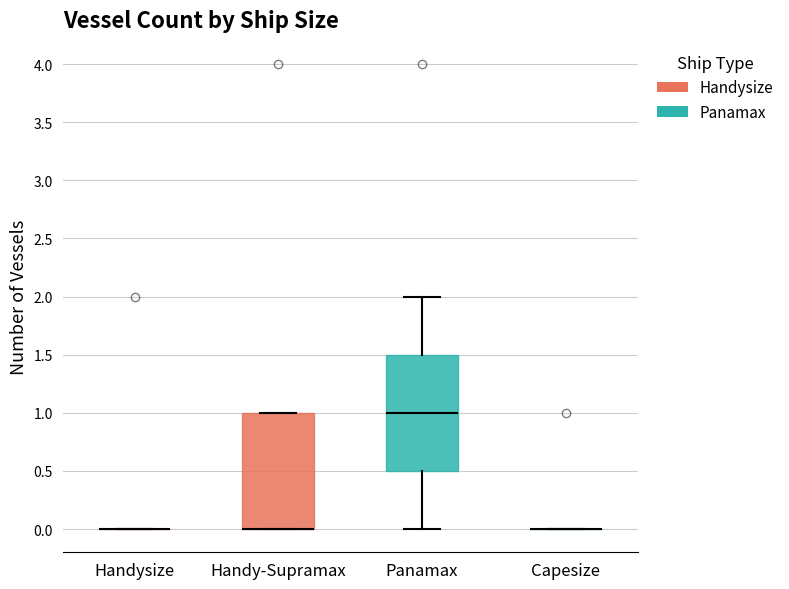

Reading left to right, read every box against the y-axis: the position of its median line, the range the box covers, and the ends of its whiskers. The values are not printed on the chart, so give them approximately, as read against the axis.

Handysize: box collapsed to a line at 0.0, whiskers 0.0 to 0.0
Handy-Supramax: median 0.0 (drawn on the box's lower edge), box 0.0 to 1.0, whiskers 0.0 to 1.0
Panamax: median 1.0, box 0.5 to 1.5, whiskers 0.0 to 2.0
Capesize: box collapsed to a line at 0.0, whiskers 0.0 to 0.0